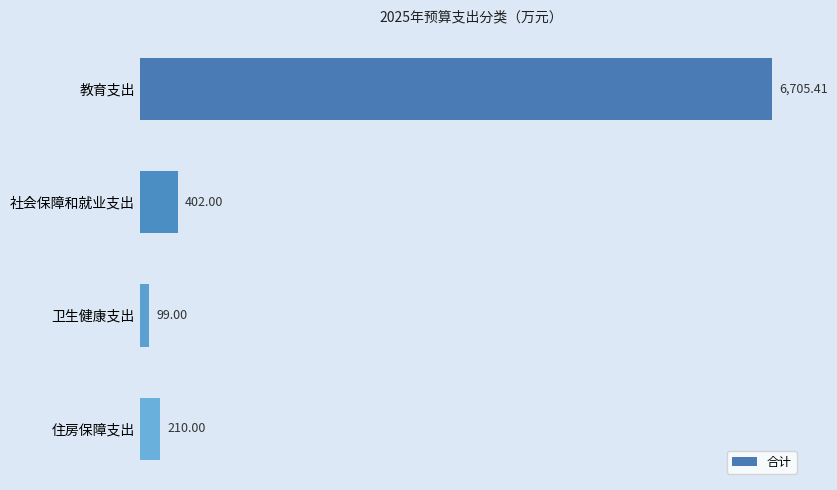

How many bars are there in total?

4